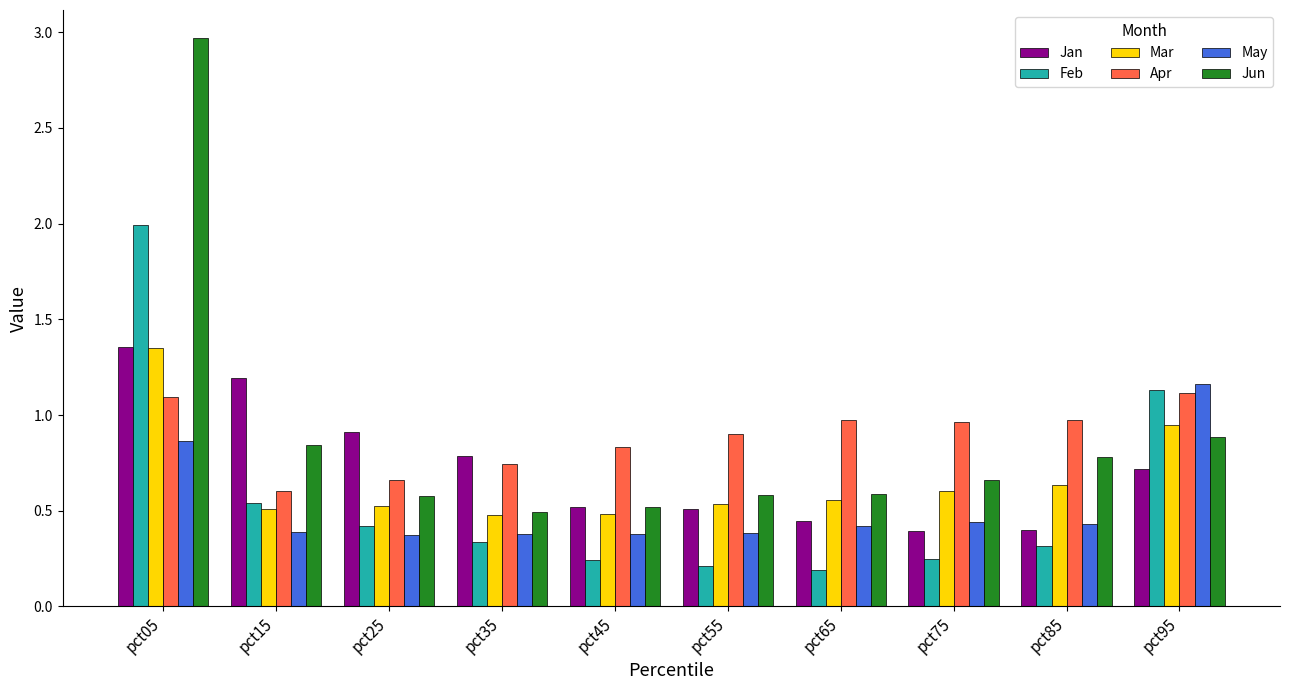

The May series shows 1.2 at pct95. True or false?

True